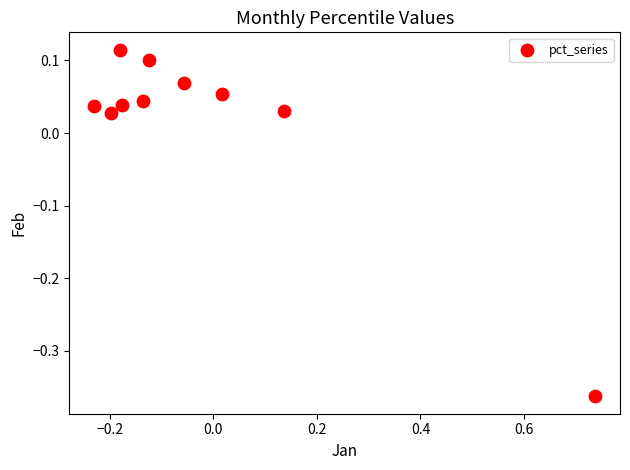

What is the range of Y values (max minus min)?

0.5